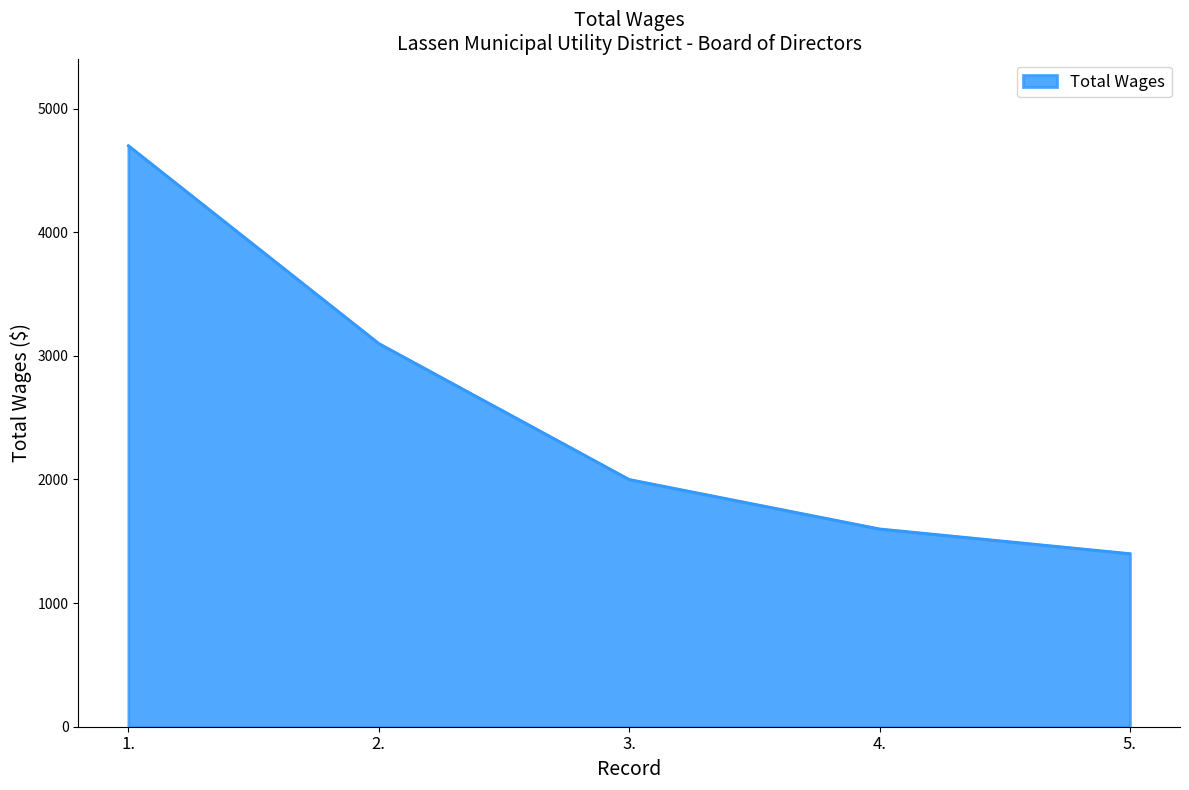

Which category has the highest value across all series?

1.